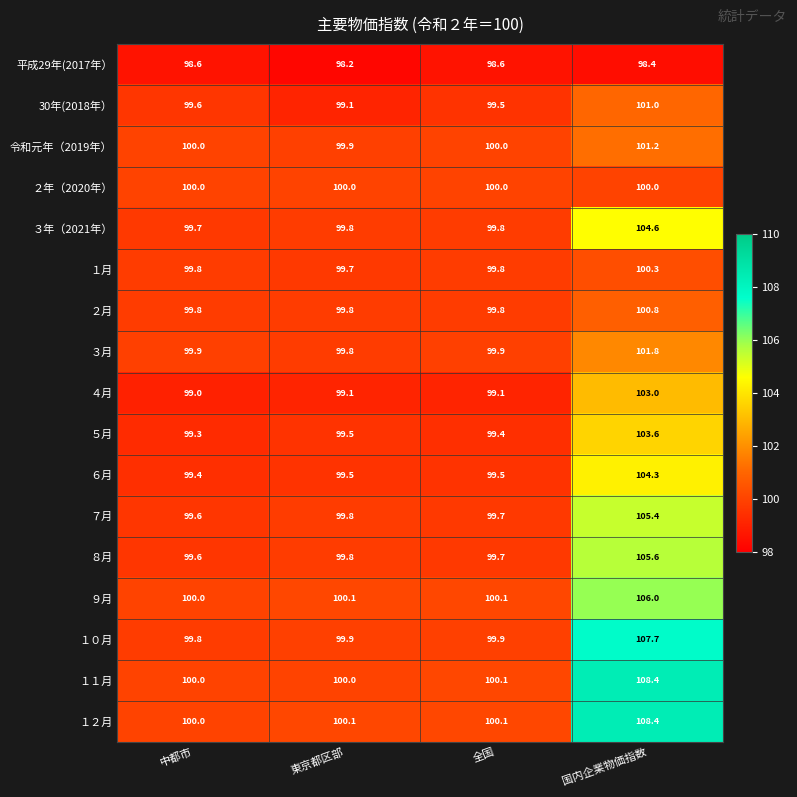

What is the spread (max minus min) of values at 全国?

1.5